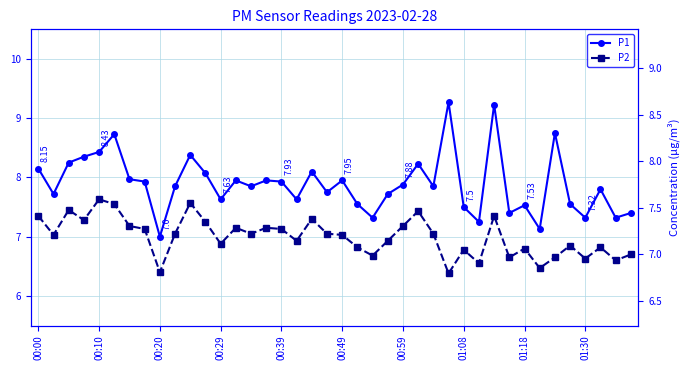

Is the value of P1 at 21 greater than the value of P2 at 19?

Yes